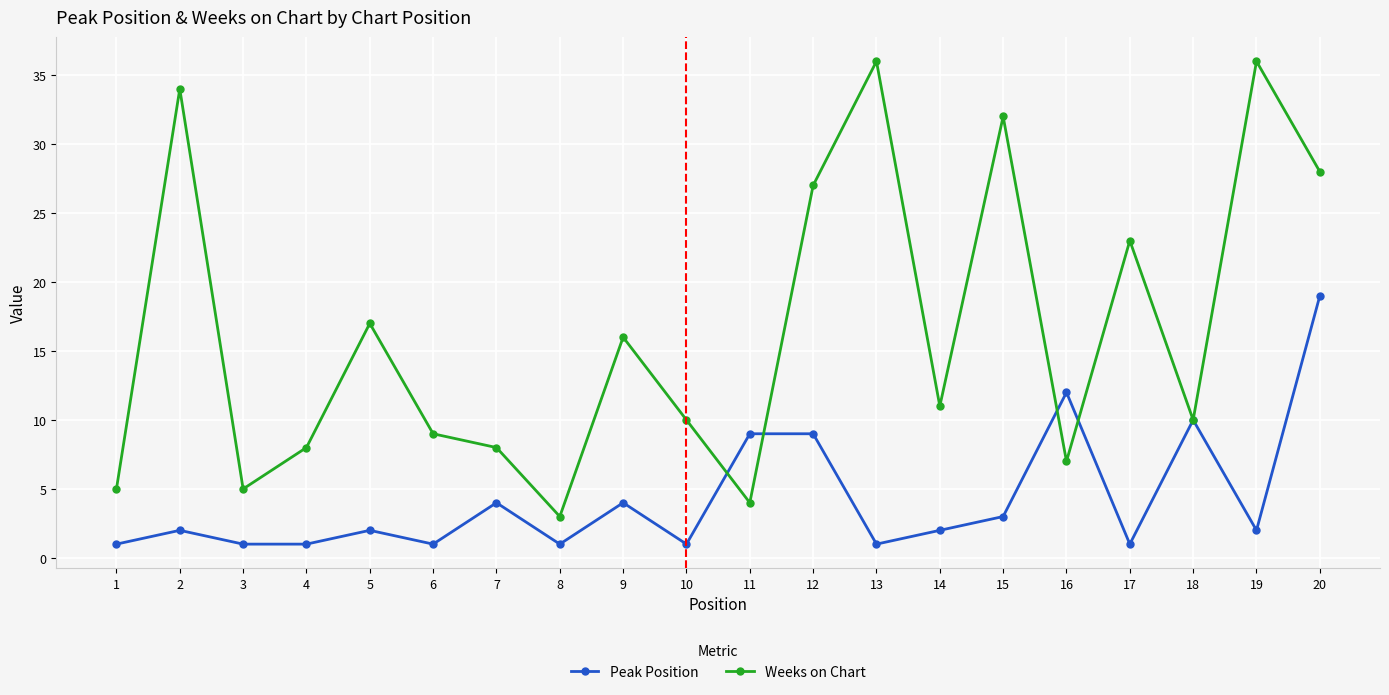

How many data points in Weeks on Chart are less than 11?

10